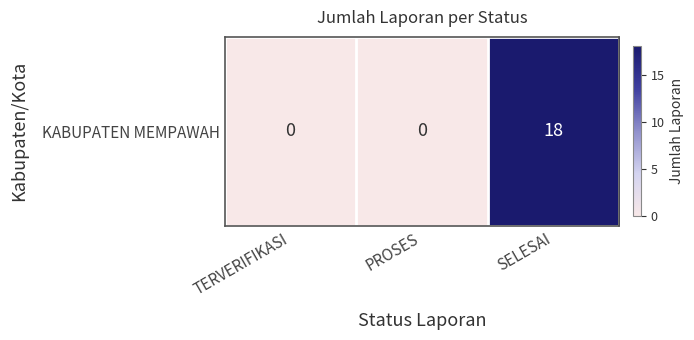

At which category does the chart reach its minimum across all series?

TERVERIFIKASI